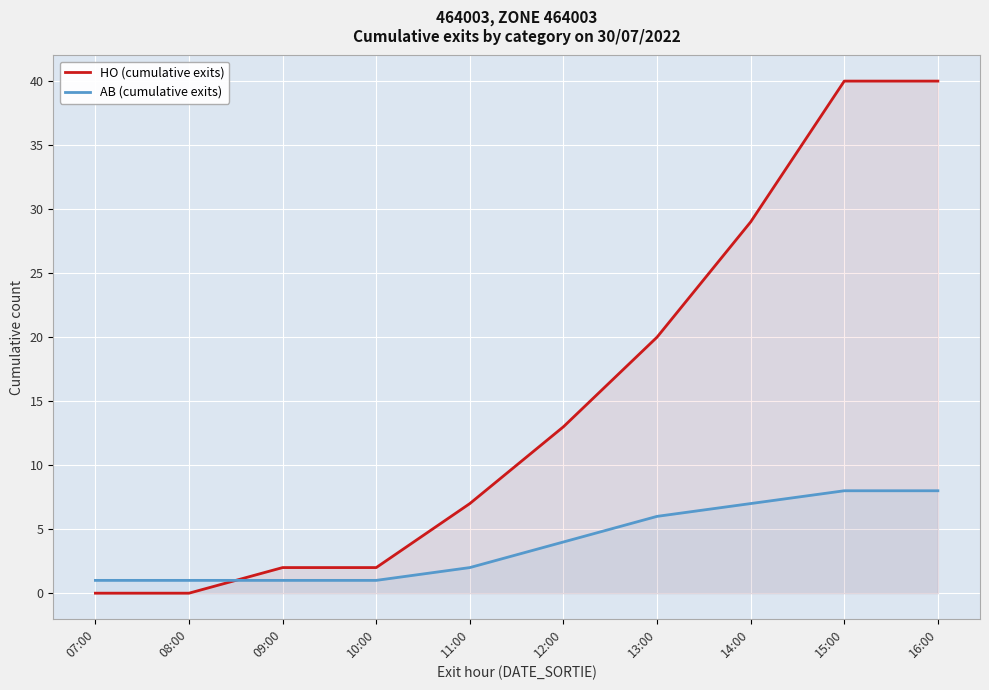

What are all the series names shown in the legend?

HO (cumulative exits), AB (cumulative exits)